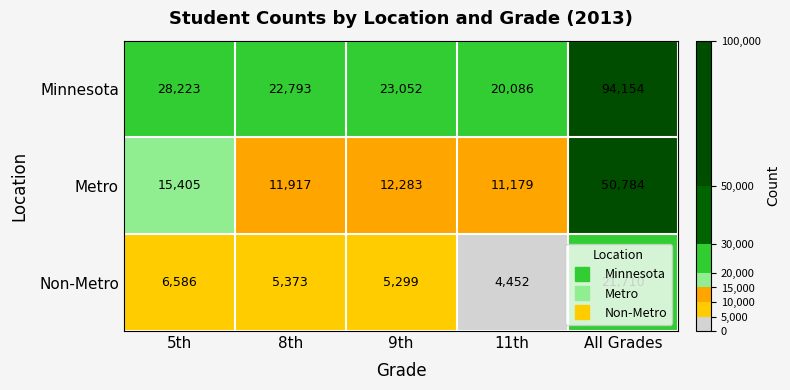

How many data points in Non-Metro are less than 5373?

2